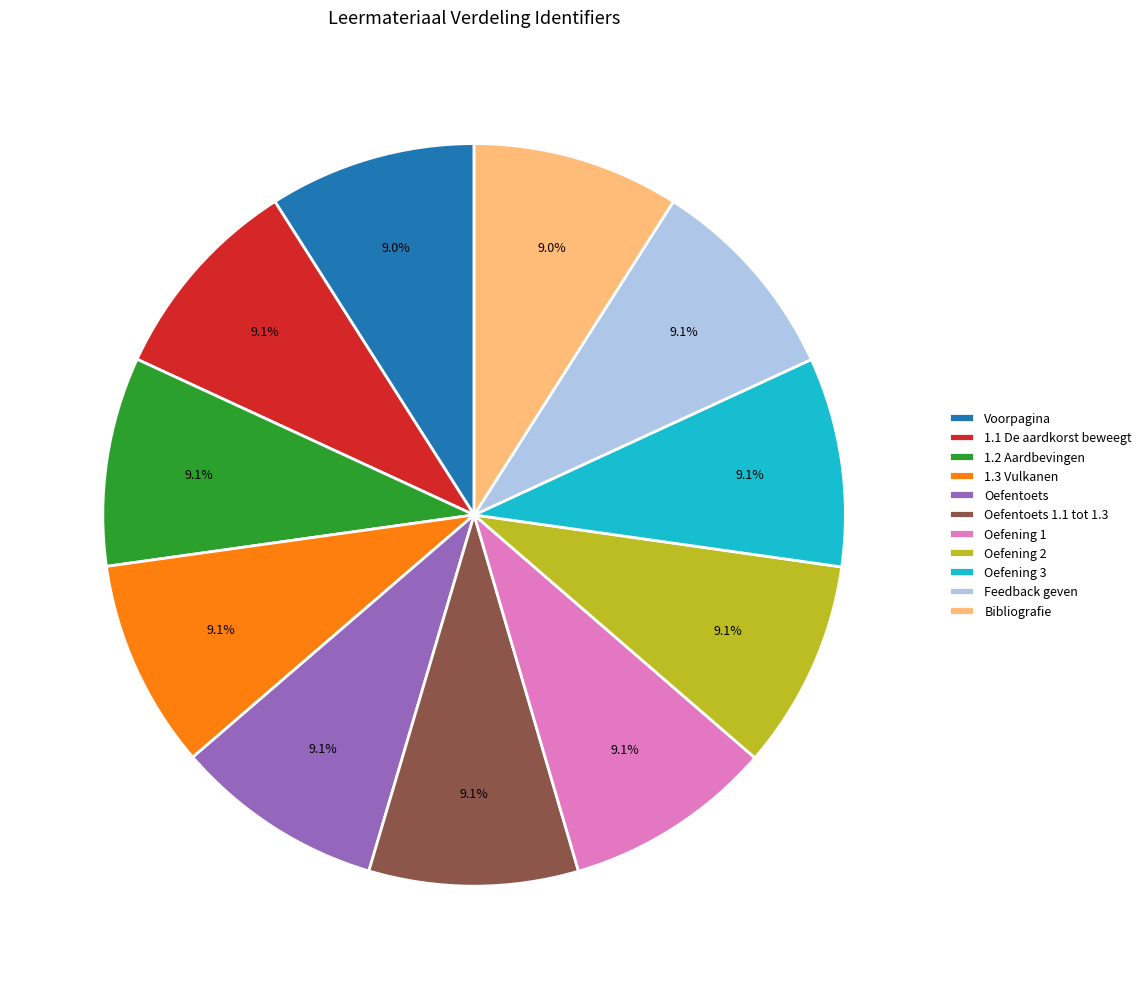

How many slices are in this pie chart?

11